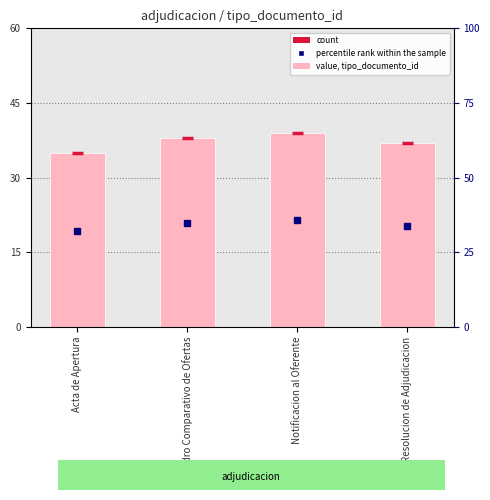

Count the number of categories in the chart.

4